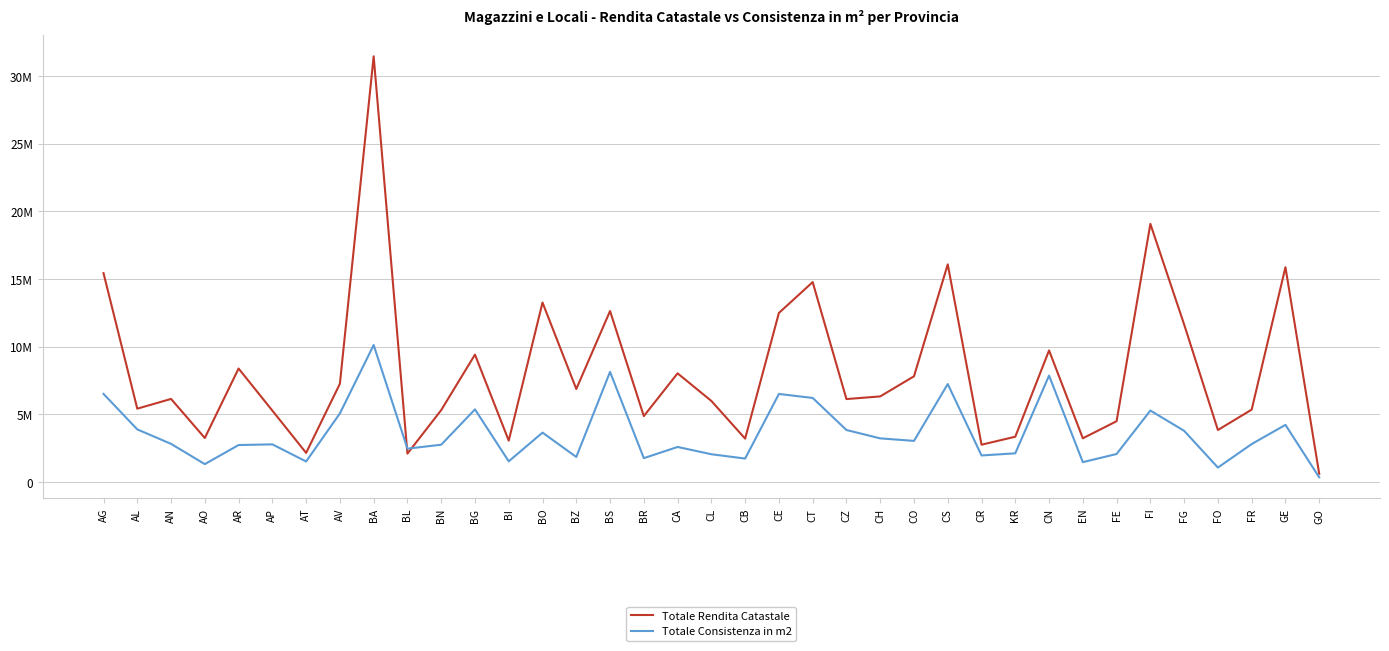

List the series in order of their peak value, lowest first.

Totale Consistenza in m2, Totale Rendita Catastale